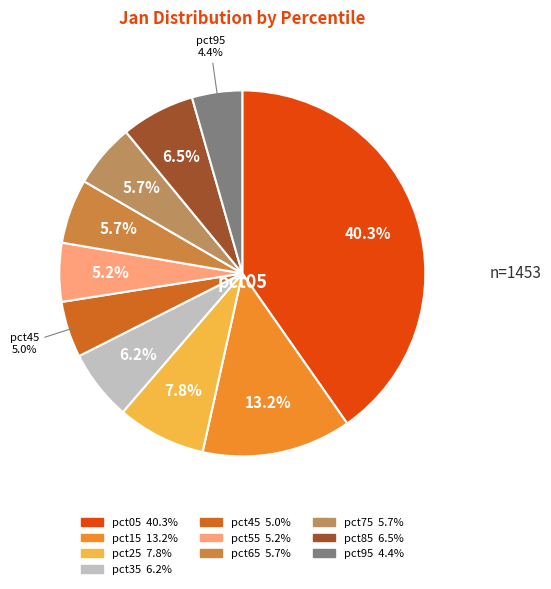

Is it true that pct35 is 1% of the pie?

False